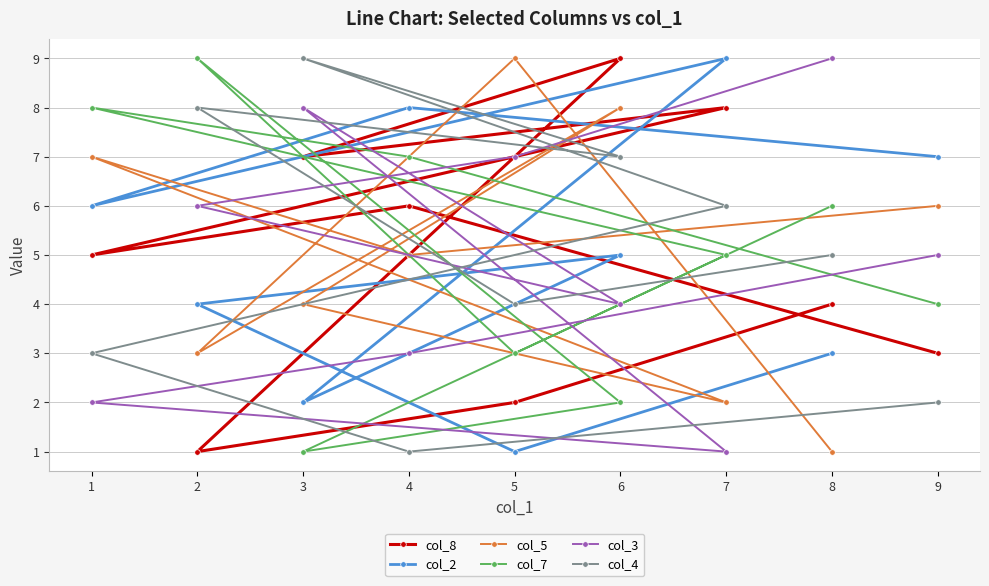

What is the label of the 1st point from the right?

9